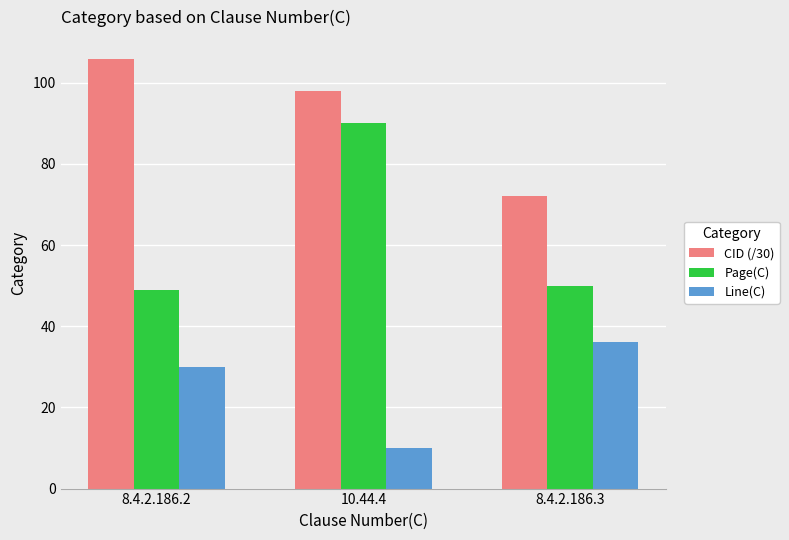

What is the spread (max minus min) of values at 8.4.2.186.2?

75.9